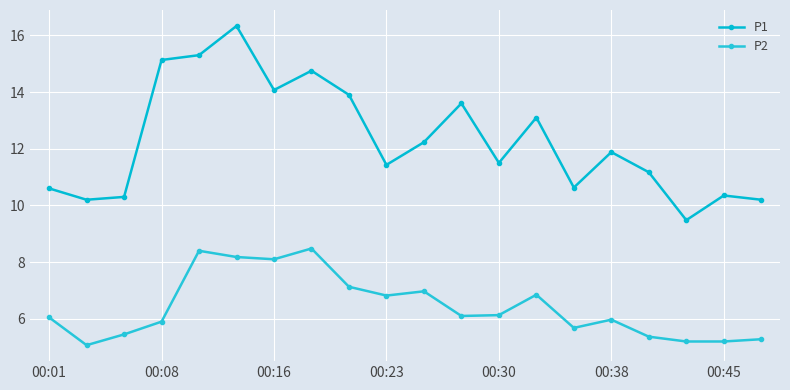

How many data points in P1 are less than 11?

7